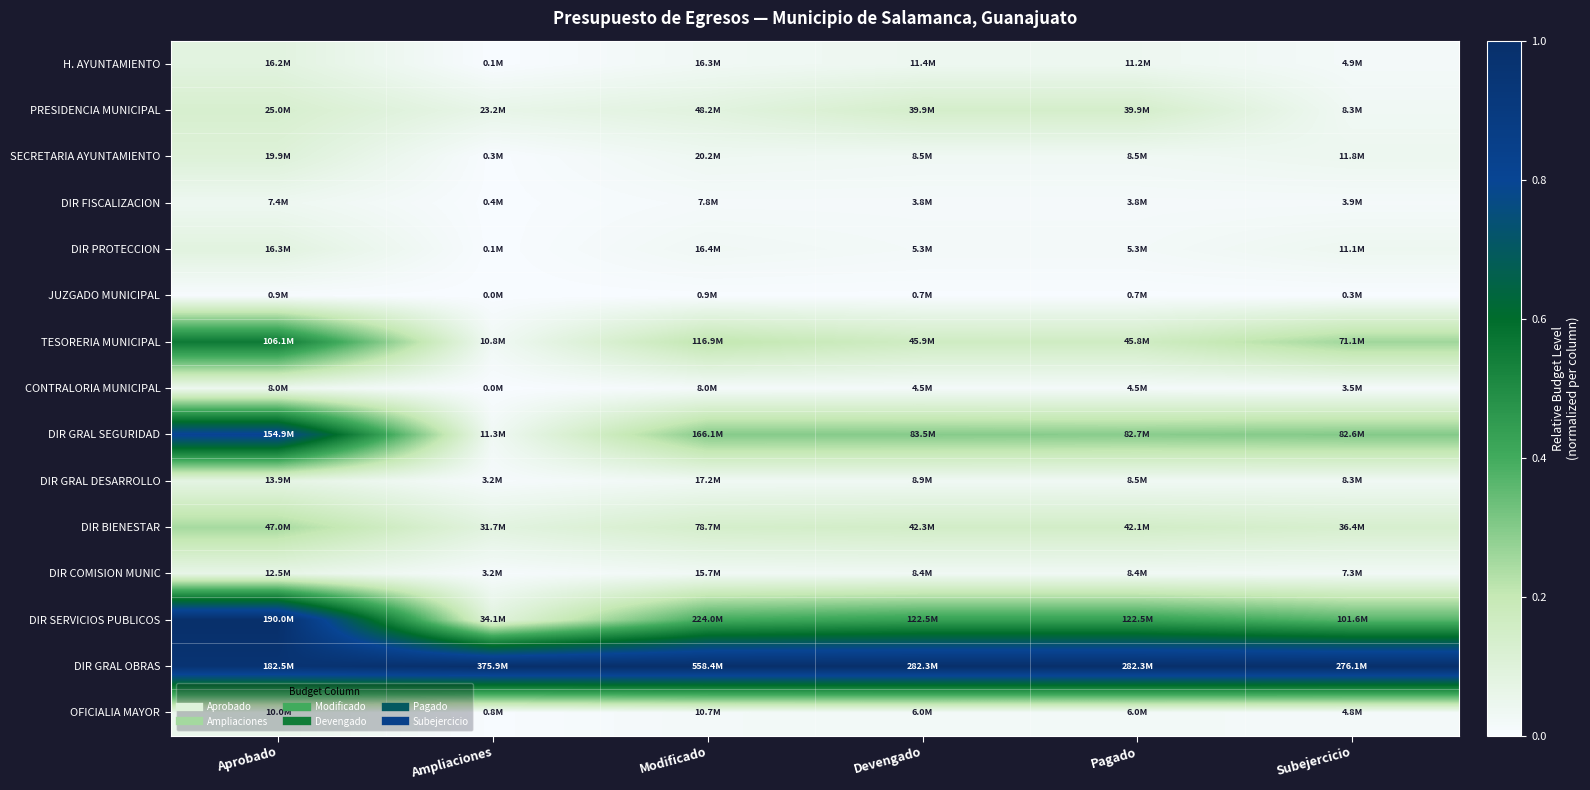

At which category is the sum across all series the highest?

Aprobado